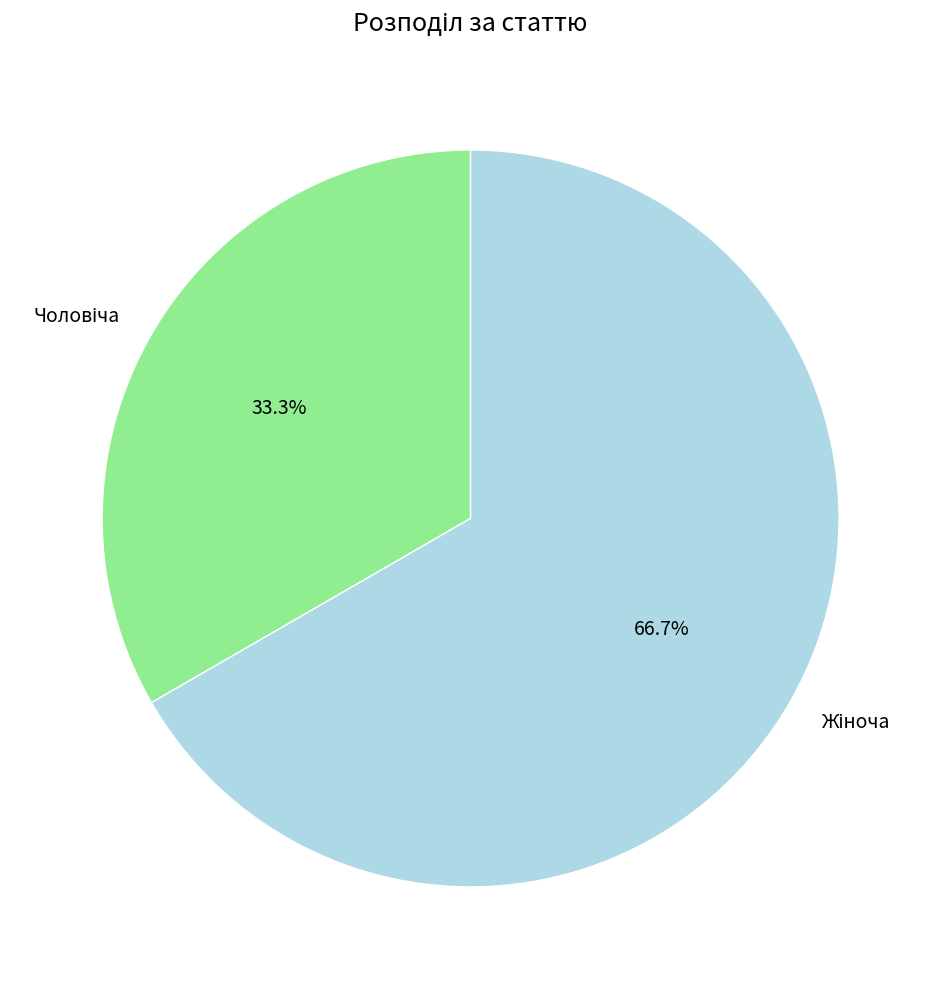

Is there a majority slice in this chart?

Yes